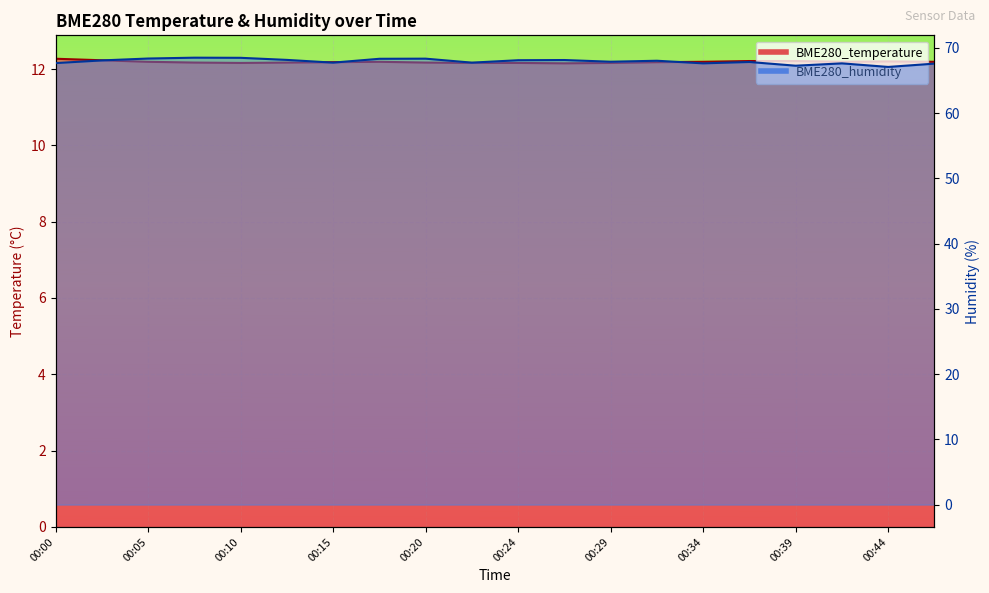

Reading left to right, extract all data points from this chart.

BME280_temperature: 12.3	12.2	12.2	12.2	12.2	12.2	12.2	12.2	12.2	12.2	12.2	12.2	12.2	12.2	12.2	12.2	12.2	12.2	12.2	12.2
BME280_humidity: 67.7	68.1	68.4	68.5	68.5	68.2	67.8	68.3	68.4	67.8	68.1	68.2	67.9	68.0	67.6	67.8	67.3	67.6	67.1	67.6